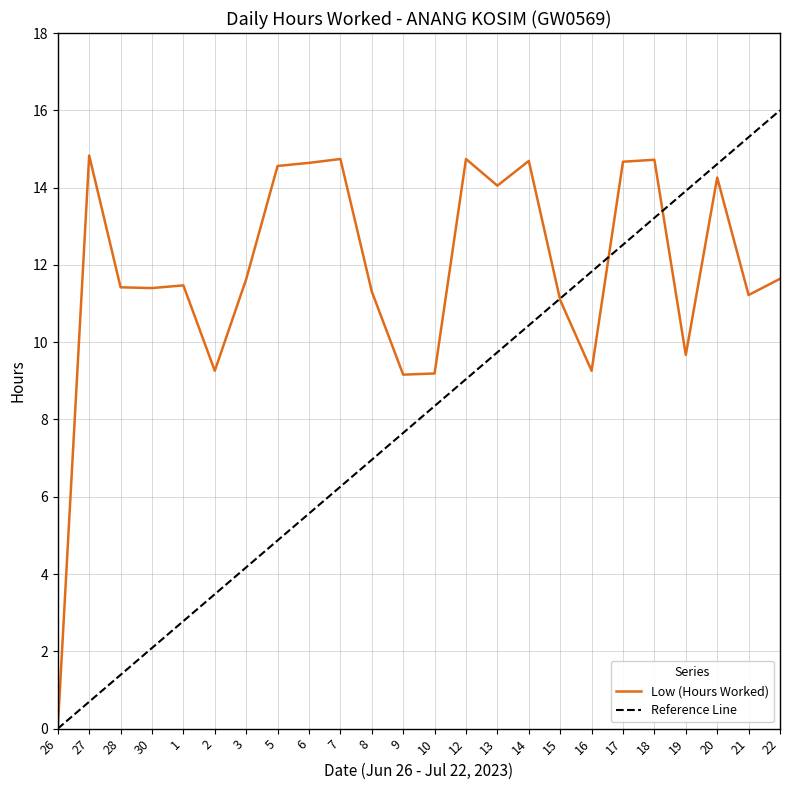

Is it true that the value at 15 is 15.5?

False